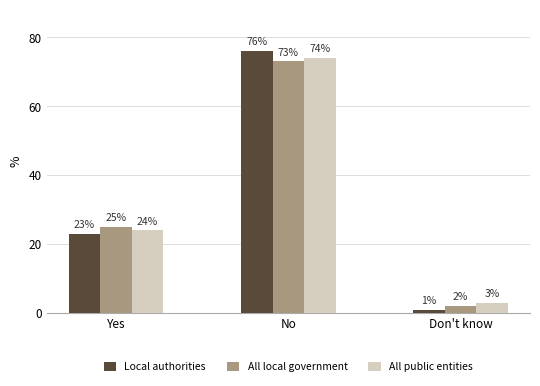

How many bars are there in each group?

3